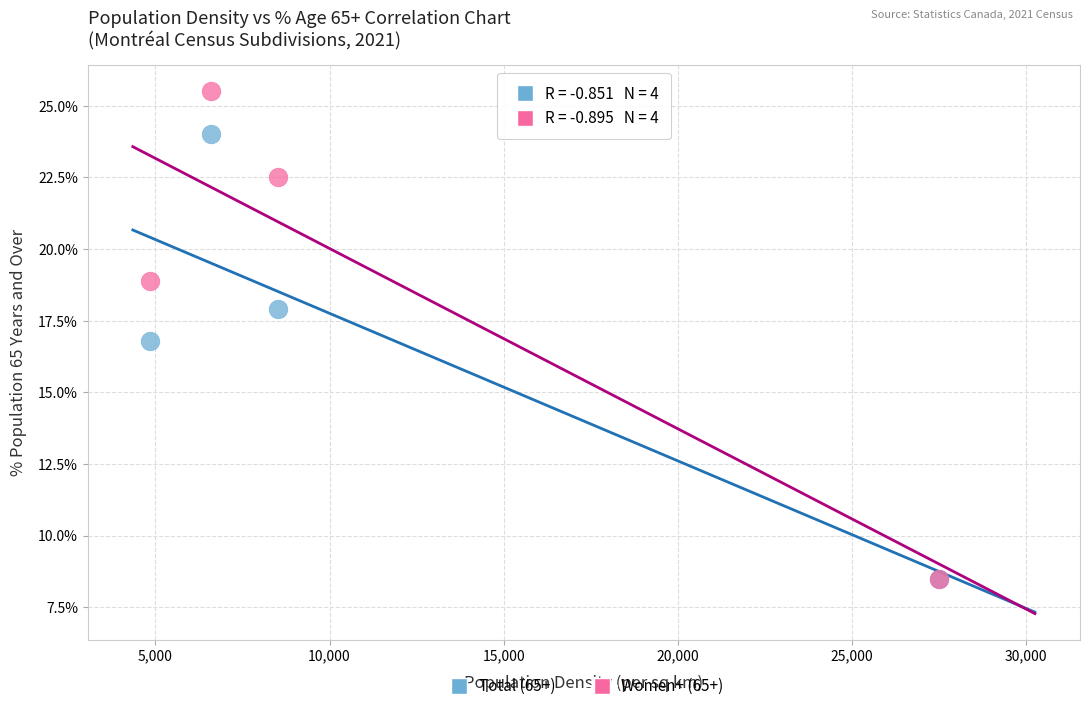

In the Total (65+) series, what Y value is closest to 16?

16.8